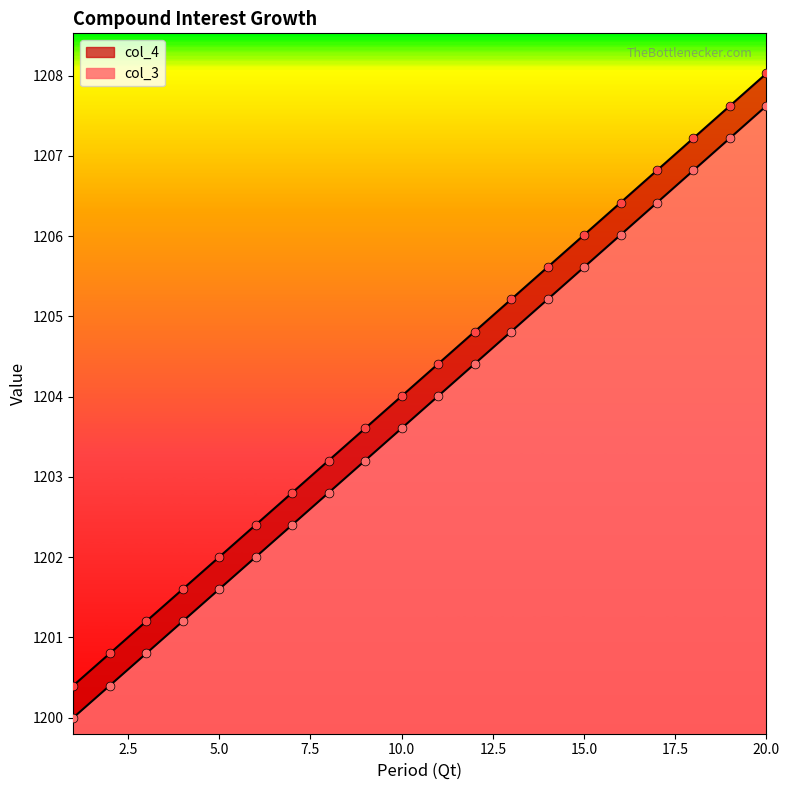

Which series contains the lowest Y value?

col_3